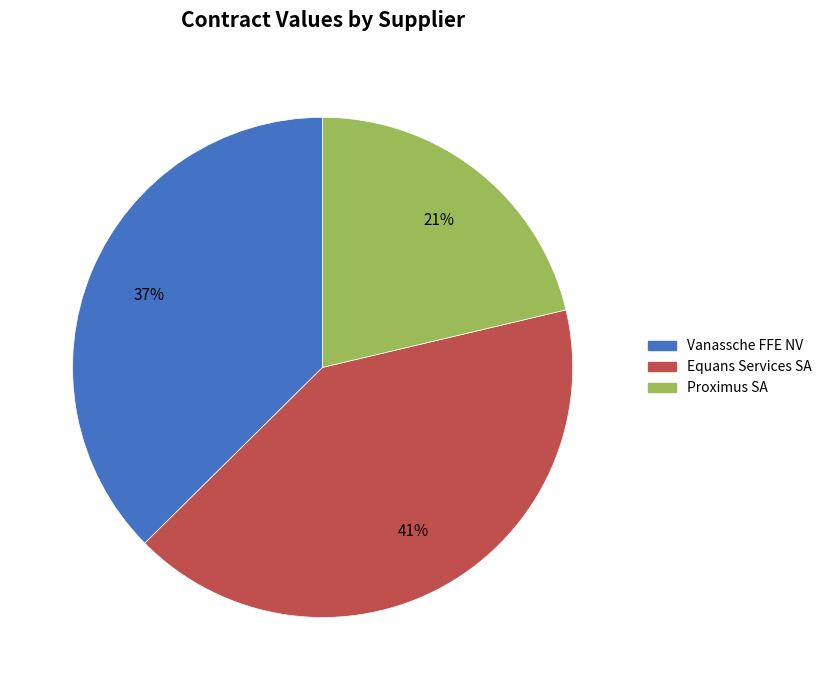

To the nearest percent, what is the difference between the Vanassche FFE NV and Proximus SA slice percentages?

16%